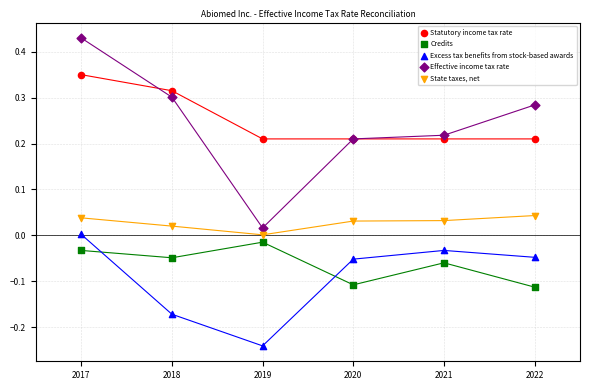

Which series contains the highest Y value?

Effective income tax rate